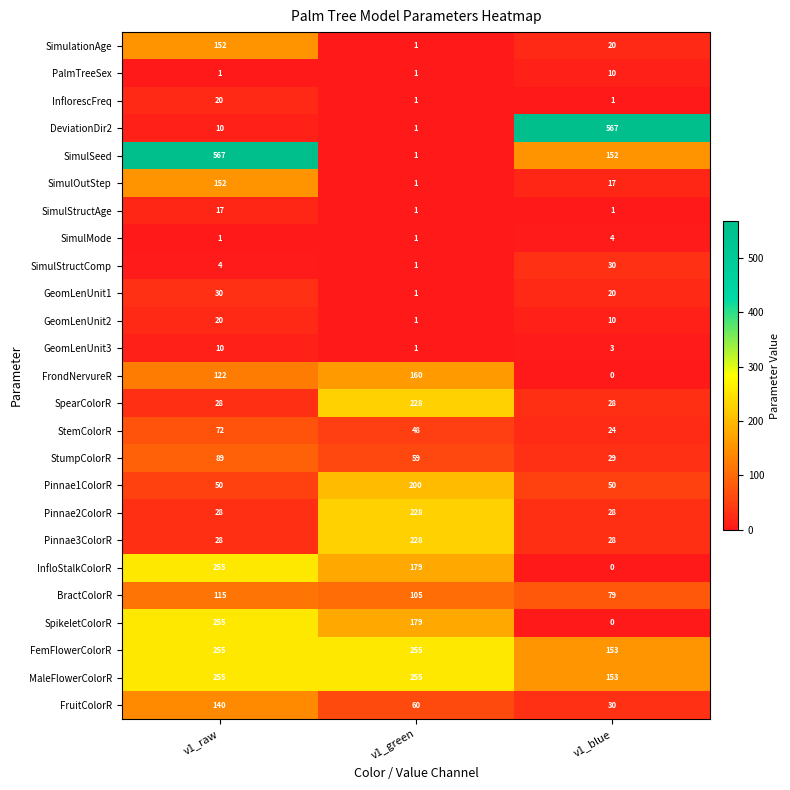

What is the sum of the SimulSeed values at v1_raw and v1_blue?

719